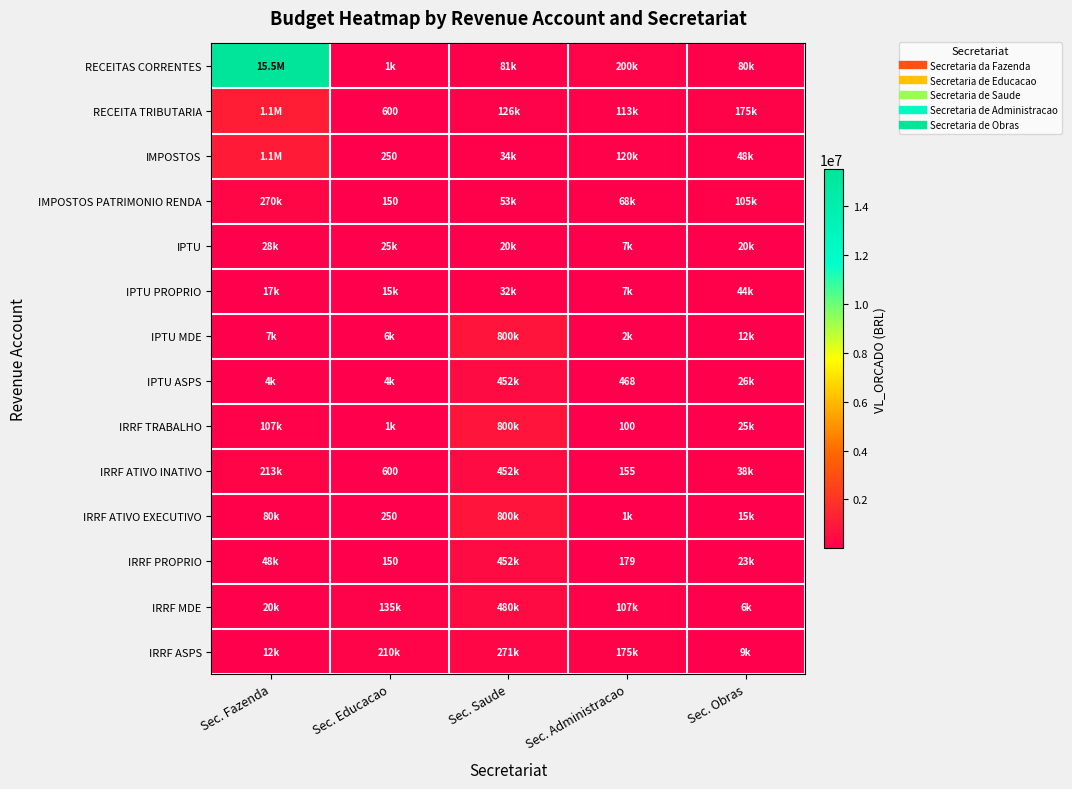

Which has a higher value, Sec. Obras or Sec. Educacao?

Sec. Obras